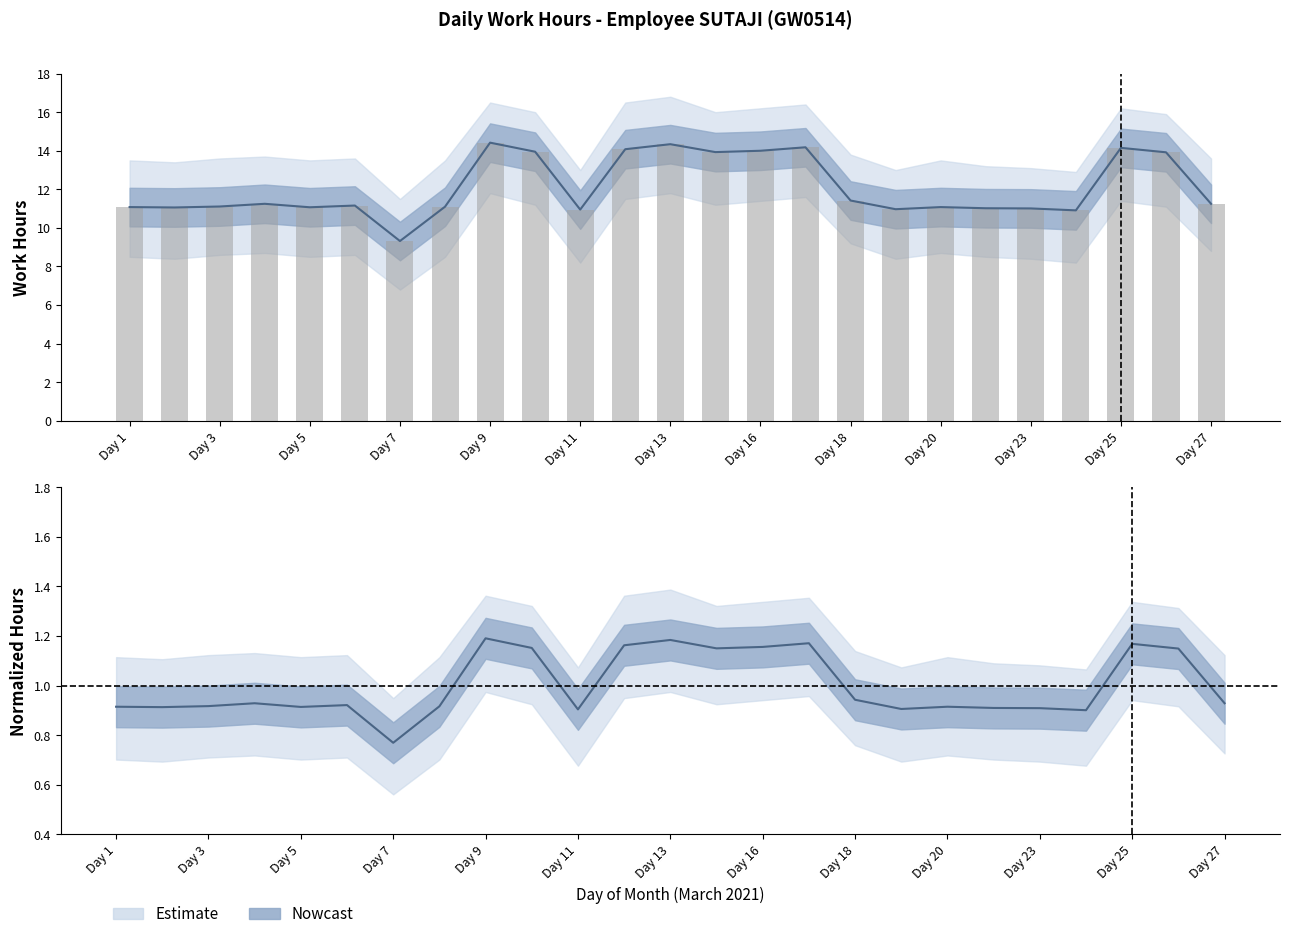

At which category is the sum across all series the highest?

Day 9